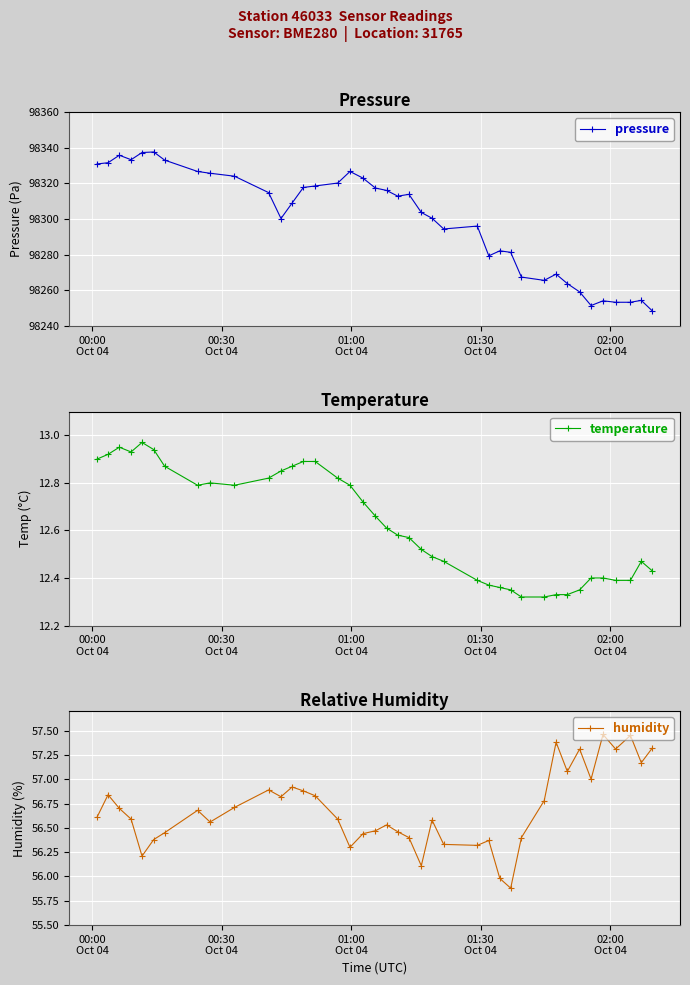

What are all the series names shown in the legend?

pressure, temperature, humidity